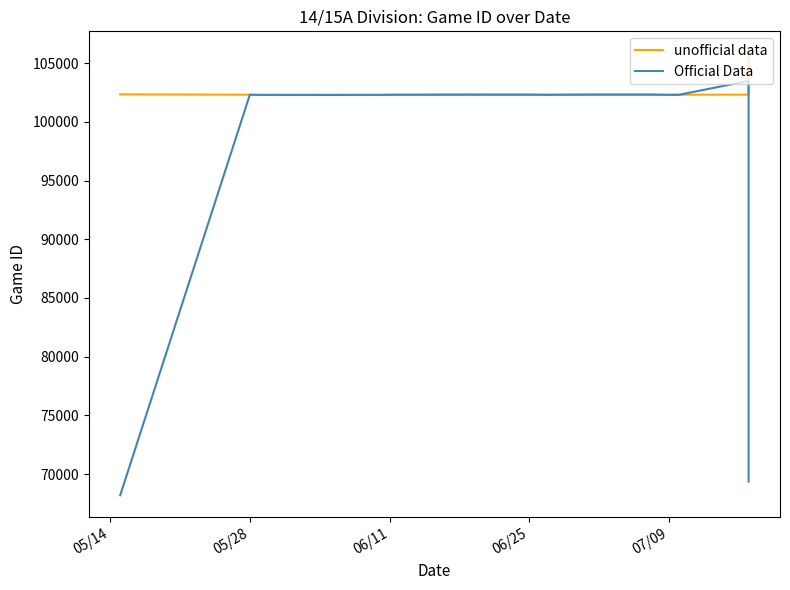

What is the average value of the Official Data series?

98641.3